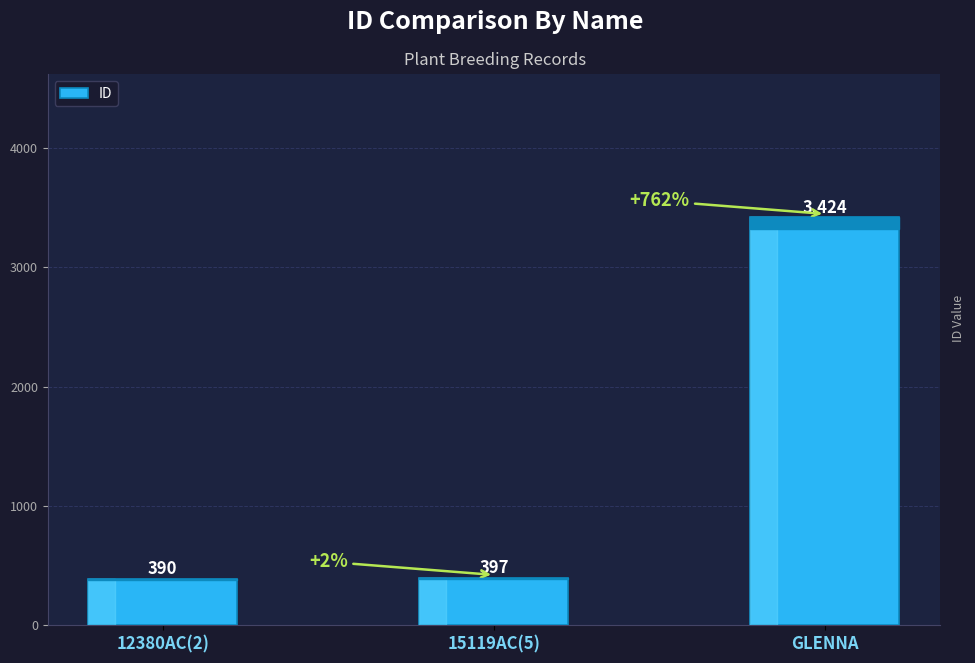

Which has a higher value, 12380AC(2) or 15119AC(5)?

15119AC(5)